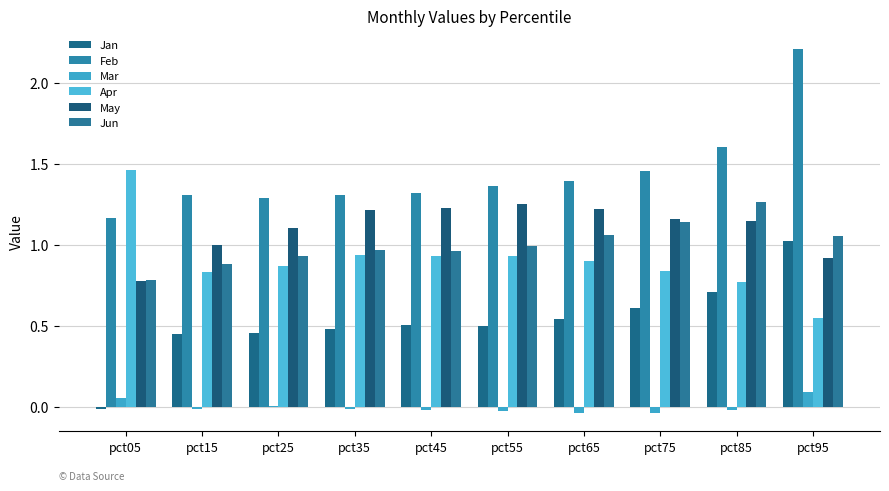

Are the bars grouped side by side (vs. stacked)?

Yes